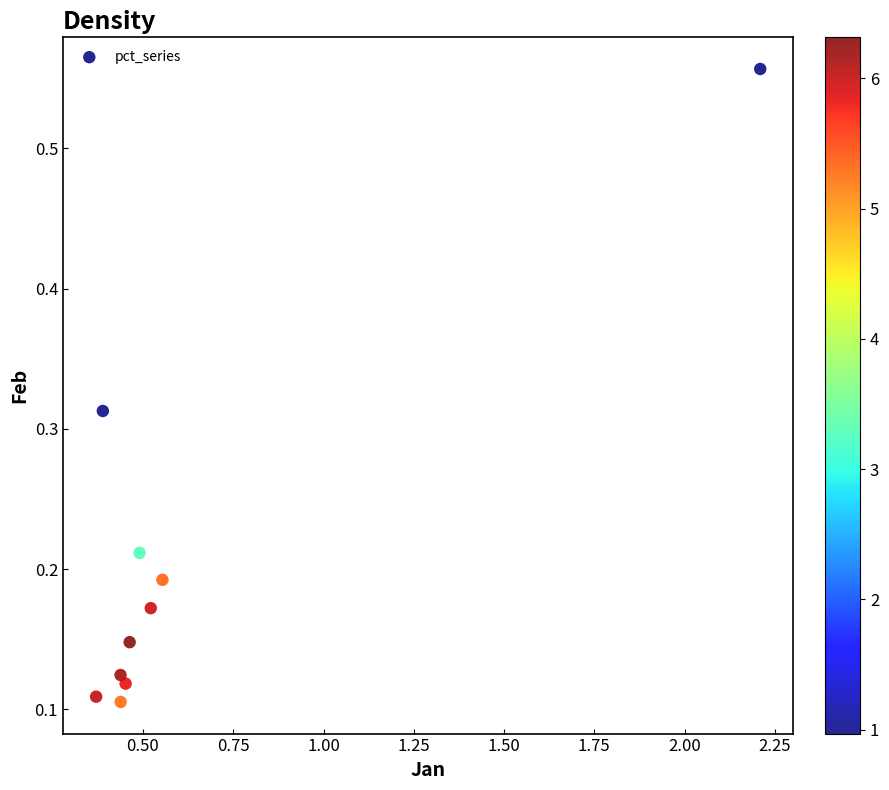

What is the range of Y values (max minus min)?

0.5